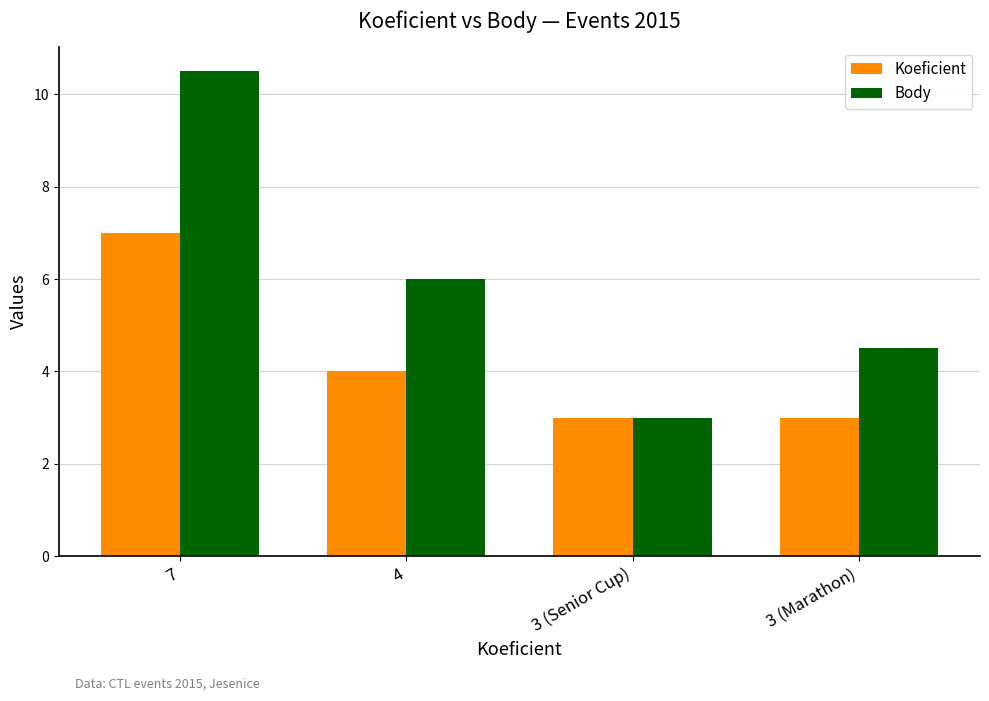

How many Koeficient values are between 3 and 7?

4